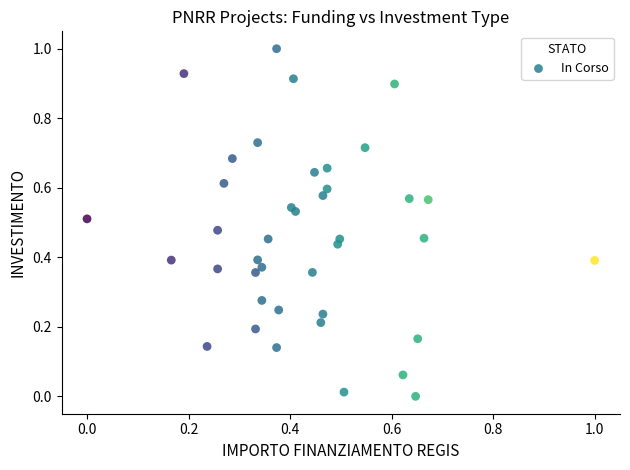

What is the range of X values (max minus min)?

1.0